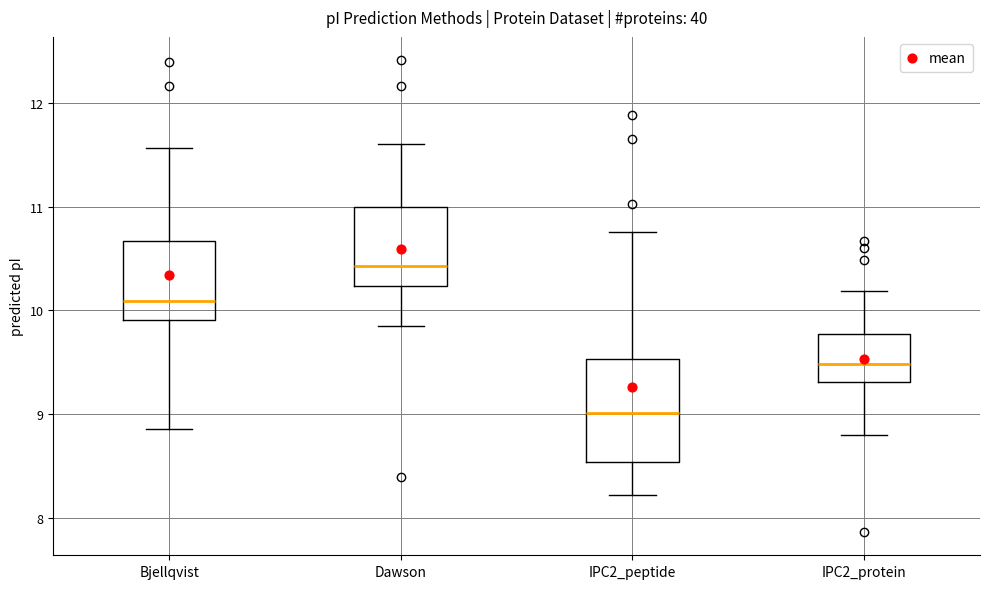

Reading left to right, transcribe this box plot: for each box, give where its median line is, the range the box spans, and where its two whiskers end, as read against the y-axis. The values are not printed on the chart, so give them approximately, as read against the axis.

Bjellqvist: median 10.1, box 9.9 to 10.7, whiskers 8.9 to 11.6
Dawson: median 10.4, box 10.2 to 11.0, whiskers 9.9 to 11.6
IPC2_peptide: median 9.0, box 8.5 to 9.5, whiskers 8.2 to 10.8
IPC2_protein: median 9.5, box 9.3 to 9.8, whiskers 8.8 to 10.2